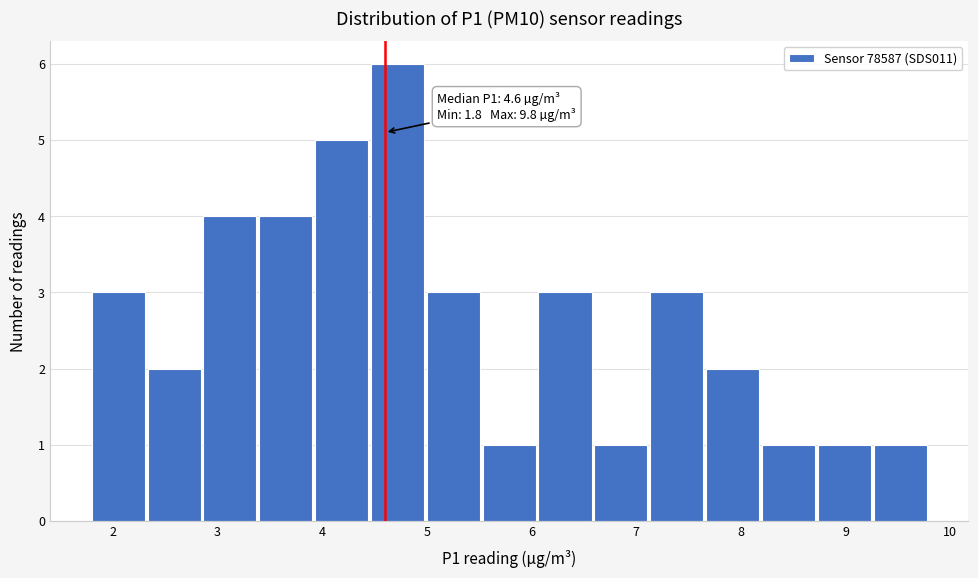

Which range on the x-axis has the tallest bar?

4.5 to 5.0